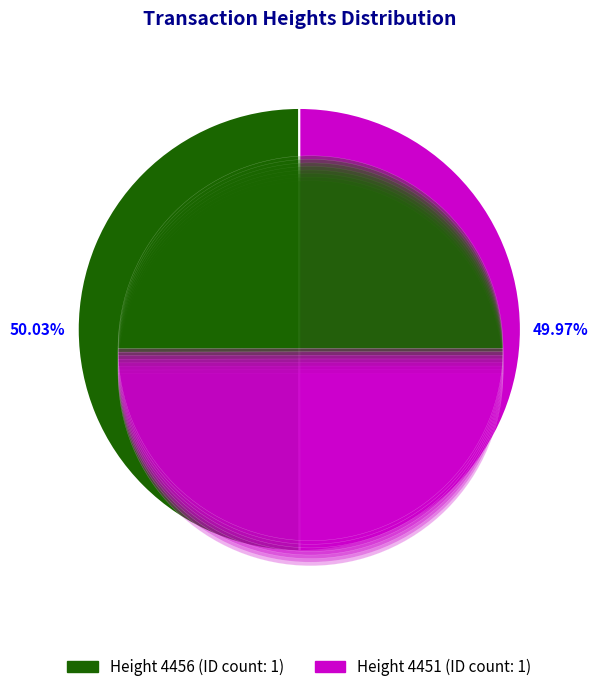

Is 4456 the majority of the pie?

Yes